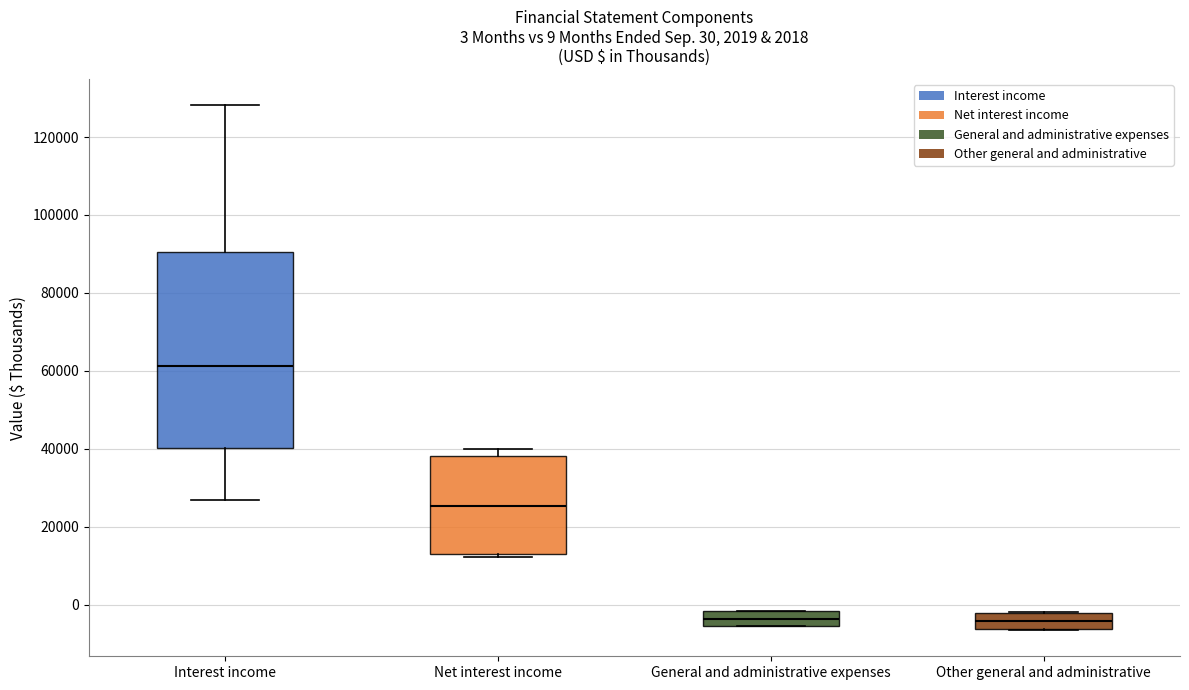

Which box is the tallest, from its lower edge to its upper edge?

Interest income